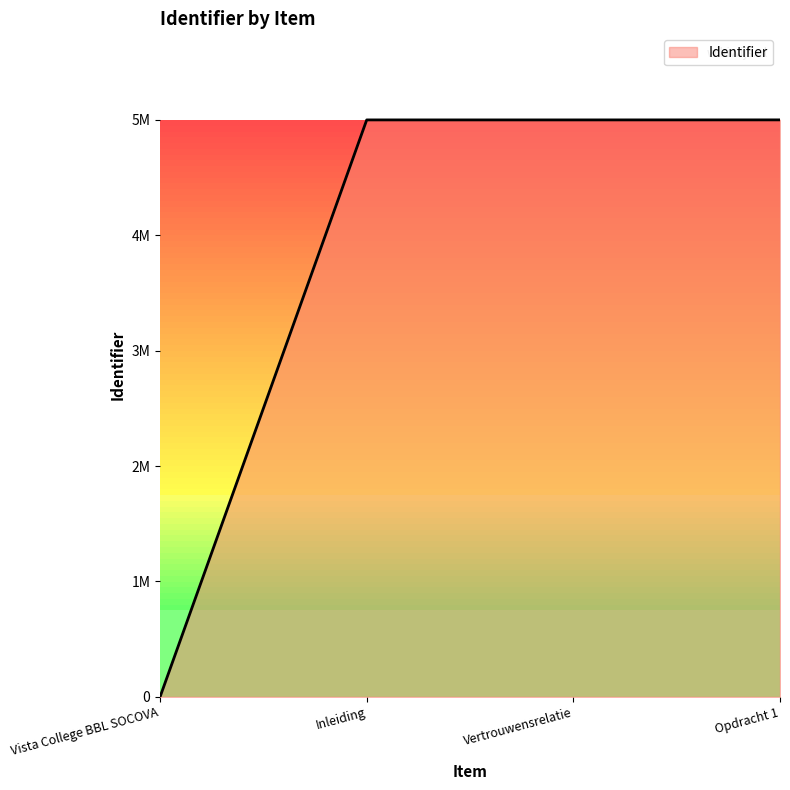

Does the chart have visible grid lines?

No